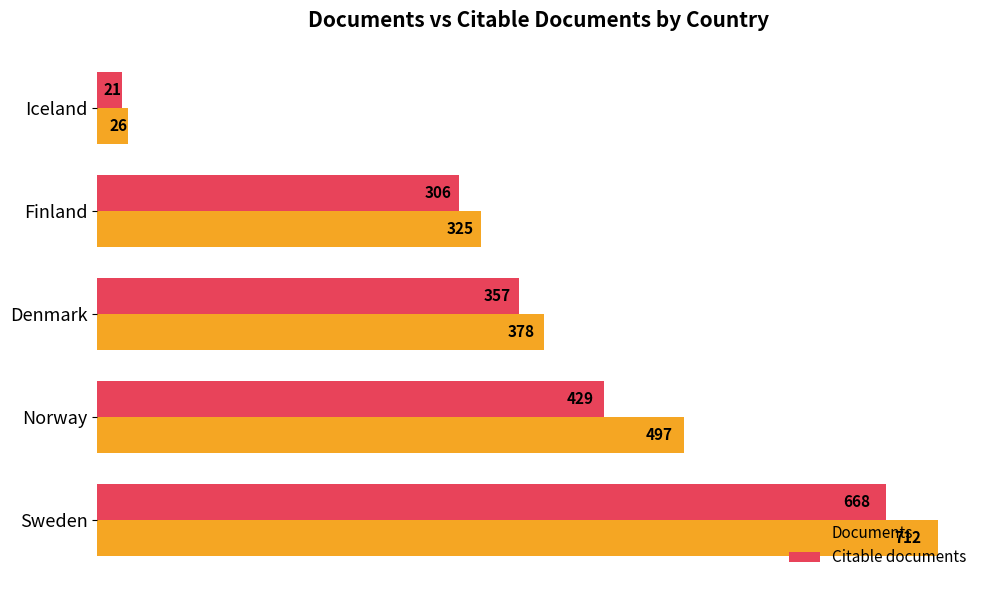

Where is Citable documents nearest to the value 344?

Denmark